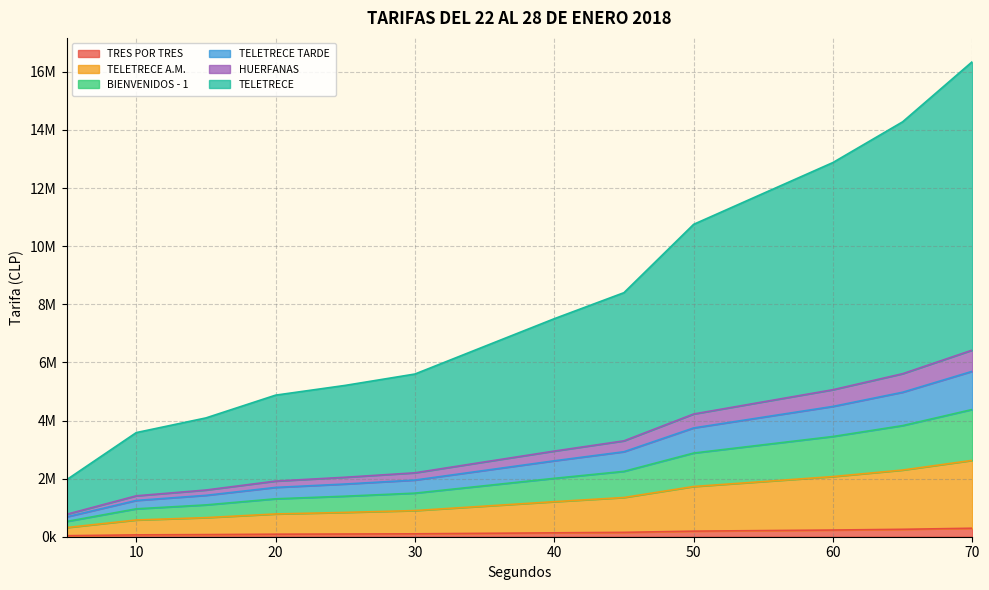

Count the number of categories in the chart.

14